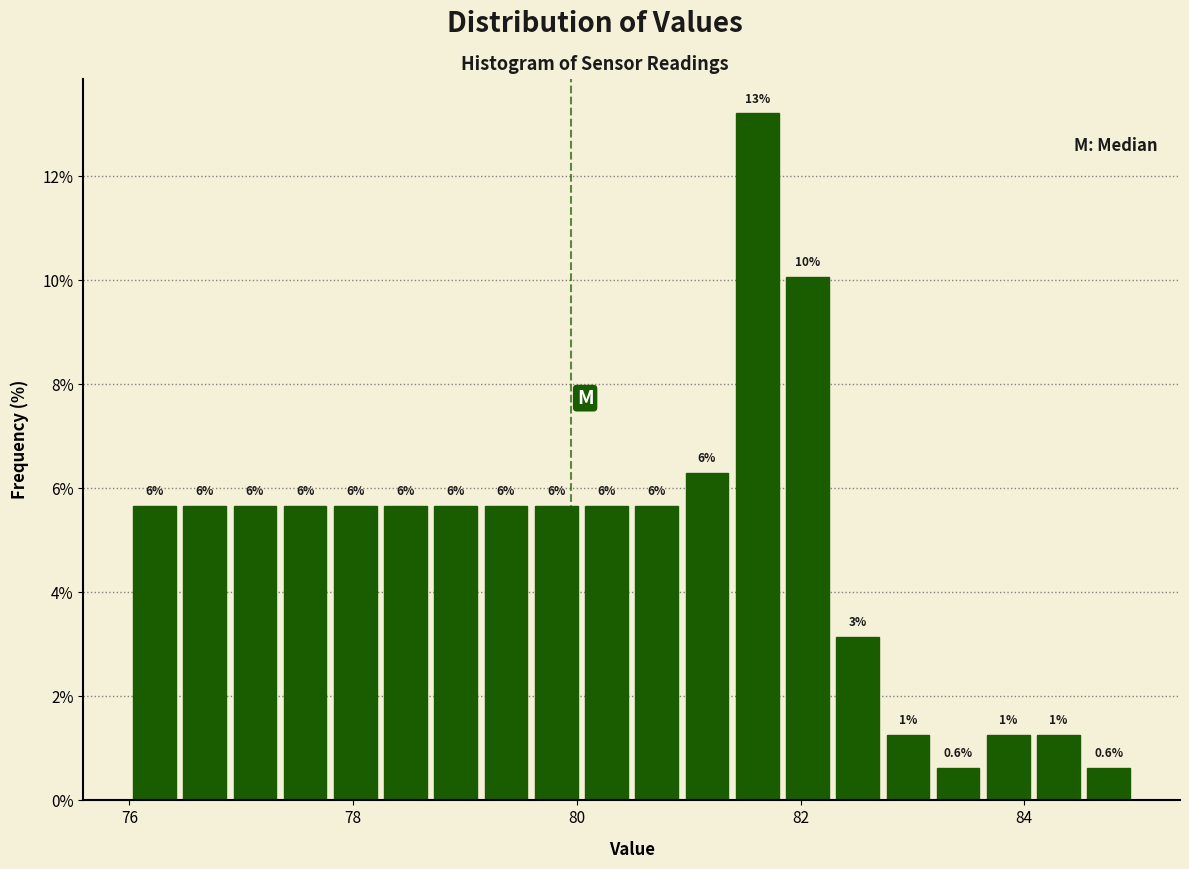

Around what value on the x-axis is the tallest bar? Give the approximate position of its centre, as read against the axis.

81.6